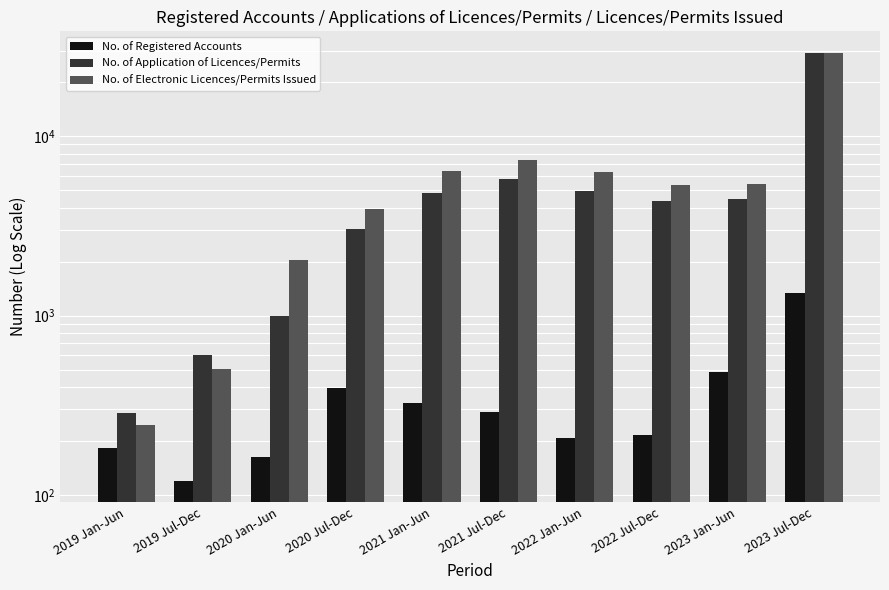

What is the label of the 9th bar from the left?

2023 Jan-Jun